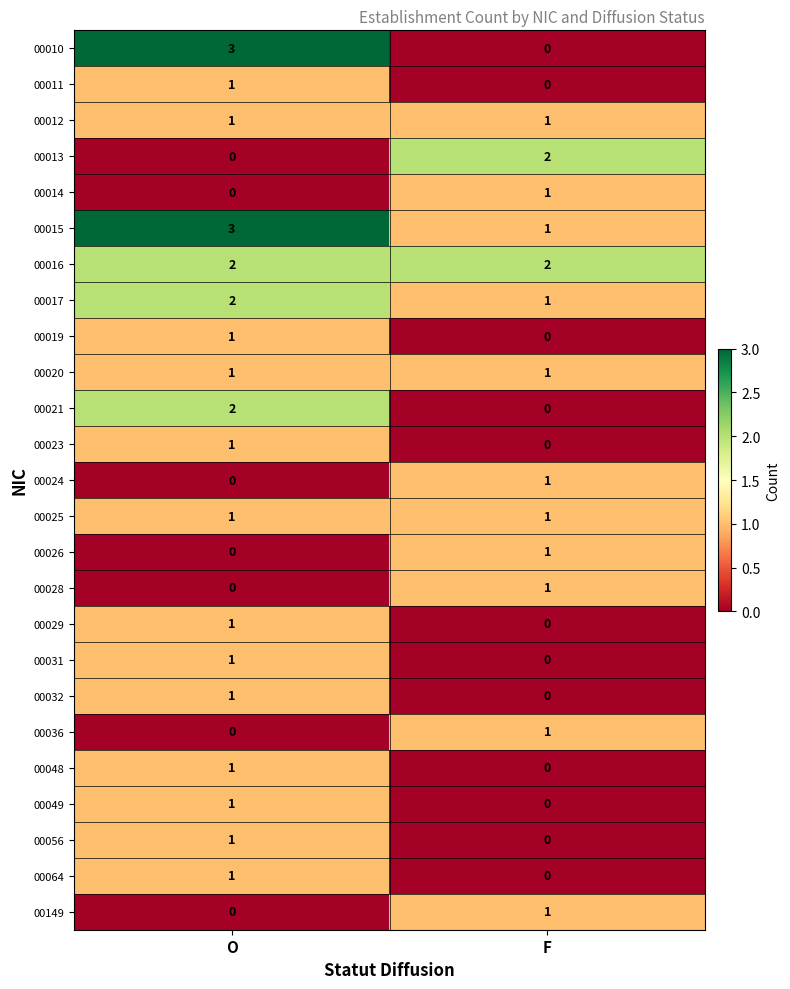

Which label corresponds to the largest value in the chart?

O